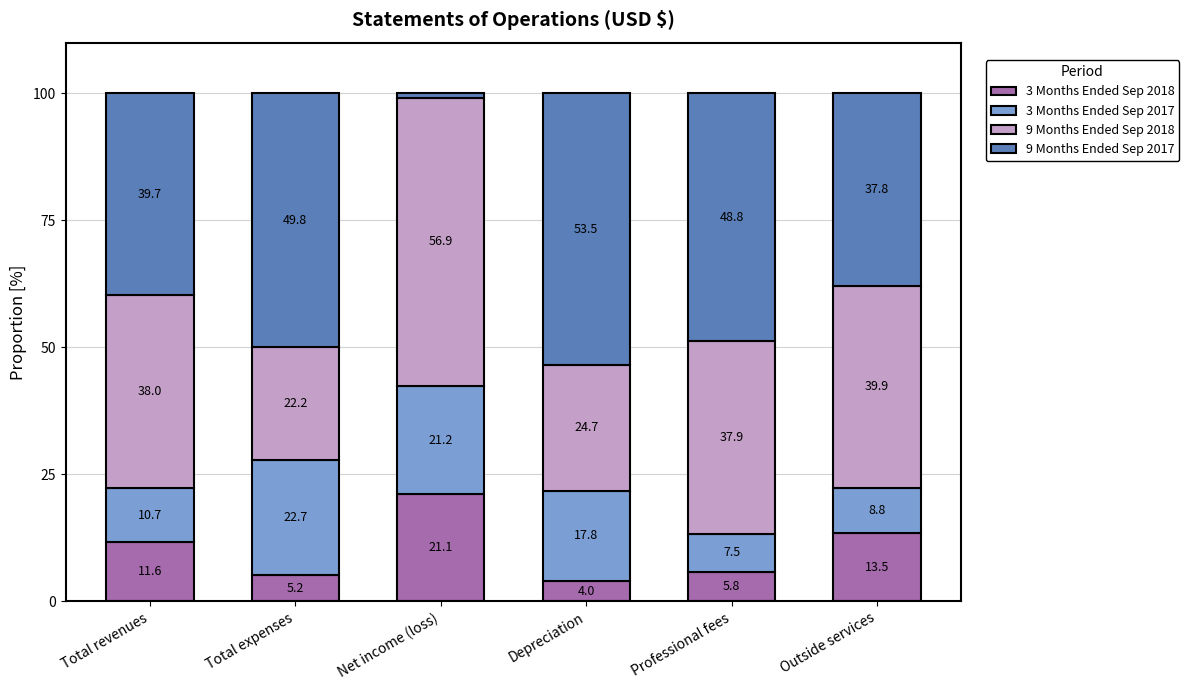

What is the total value across all series at Net income (loss)?

100.0